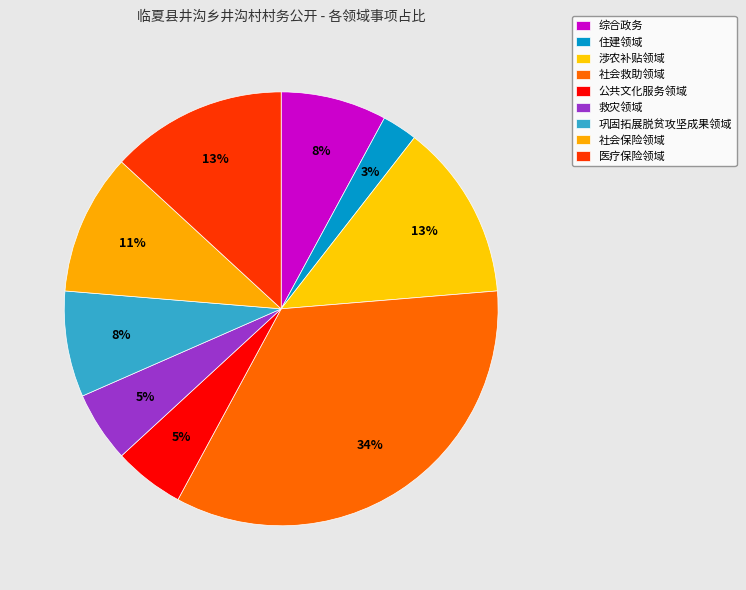

Is the sum of 医疗保险领域 and 住建领域 greater than half?

No